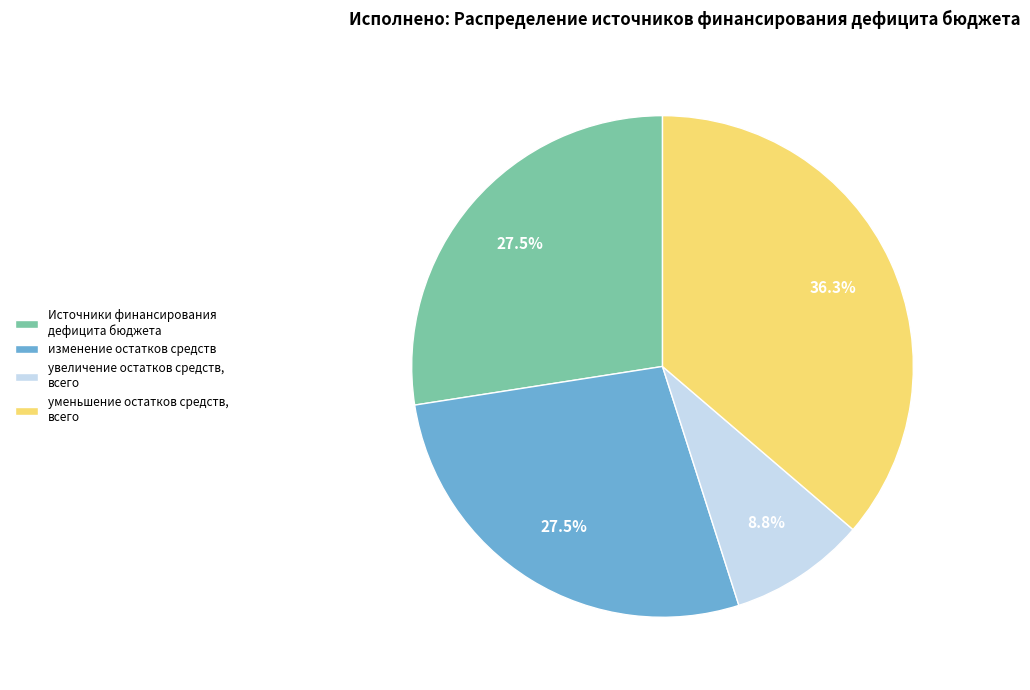

To the nearest percent, what is the combined percentage of изменение остатков средств and увеличение остатков средств, всего?

36%